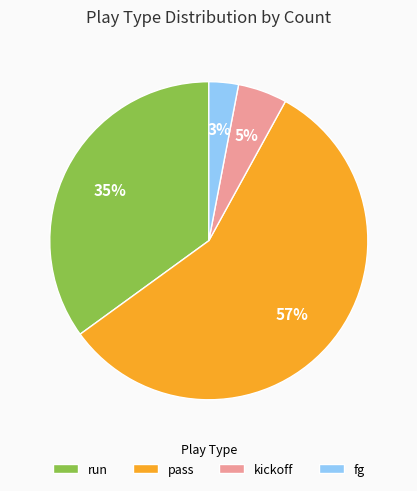

To the nearest percent, what is the combined percentage of run and pass?

92%